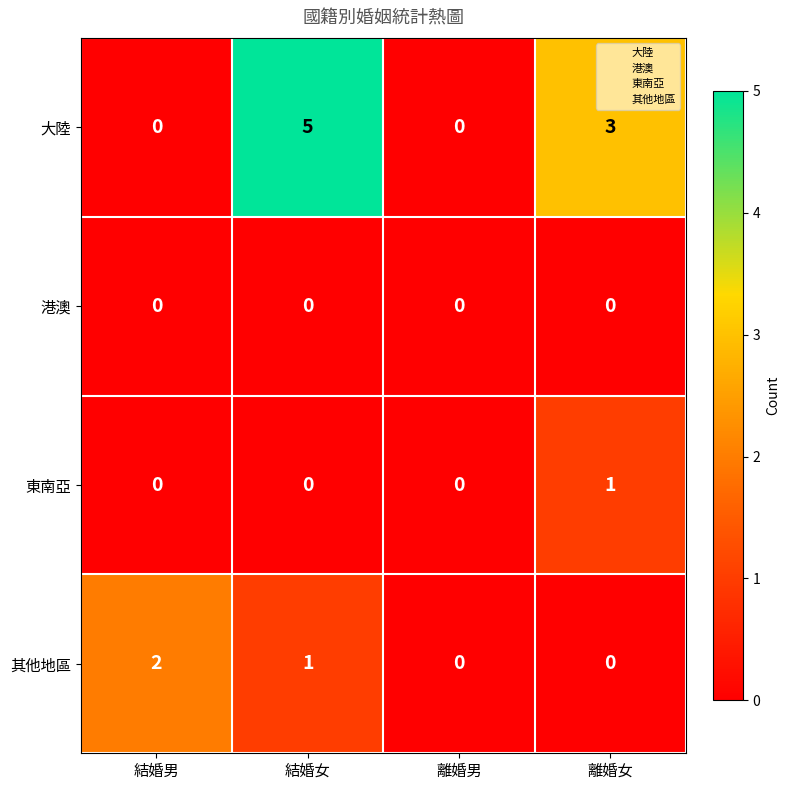

List the series in order of their peak value, lowest first.

港澳, 東南亞, 其他地區, 大陸